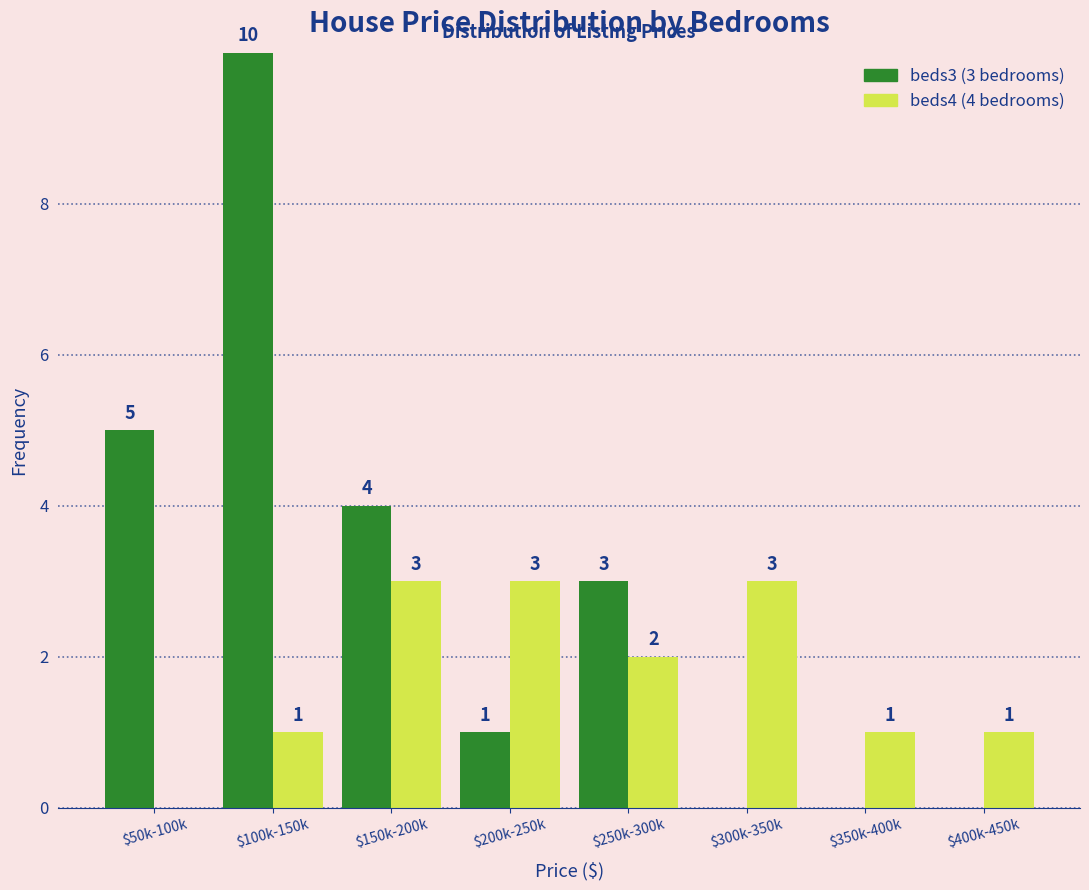

What is the total value across all series at $250k-300k?

5